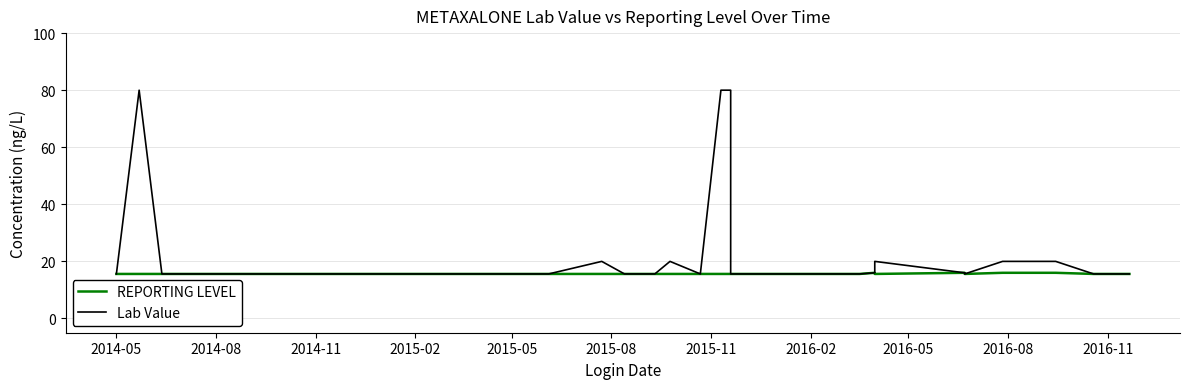

The Lab Value series shows 4.4 at 16. True or false?

False